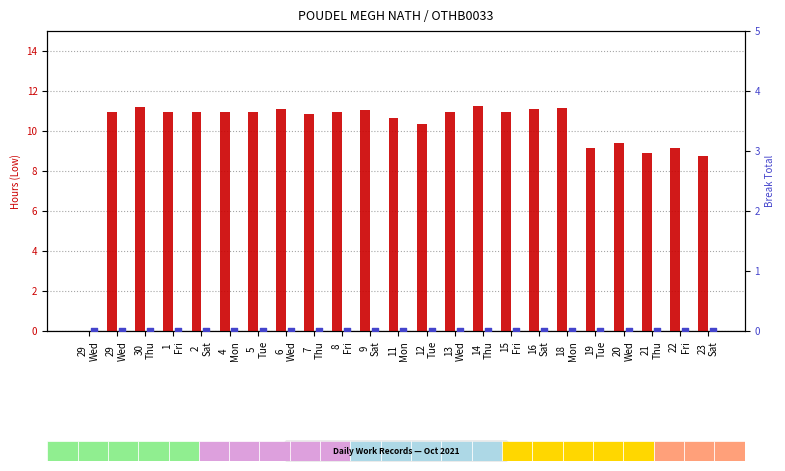

Is the value of Low at 2
Sat greater than the value of Break Total at 20
Wed?

Yes